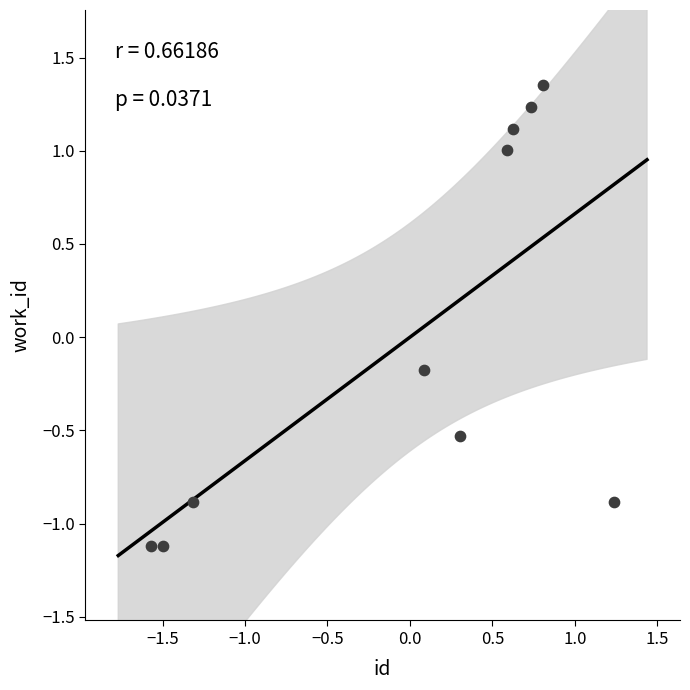

What is the range of X values (max minus min)?

2.8